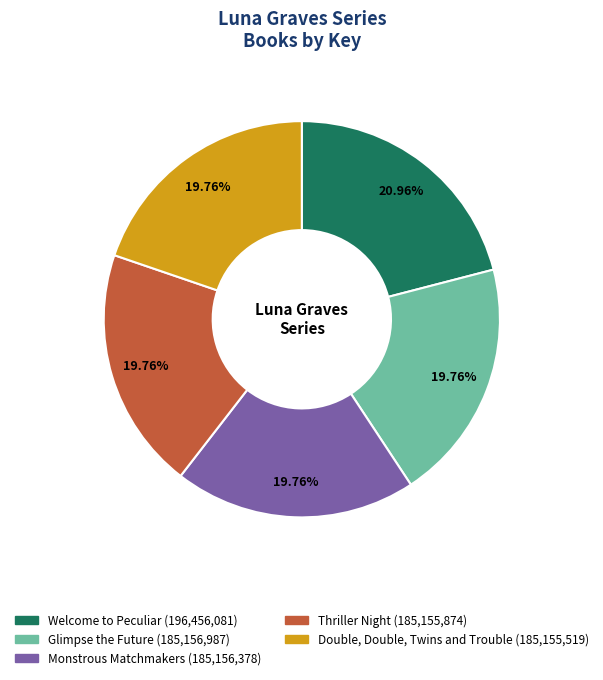

Is there a majority slice in this chart?

No